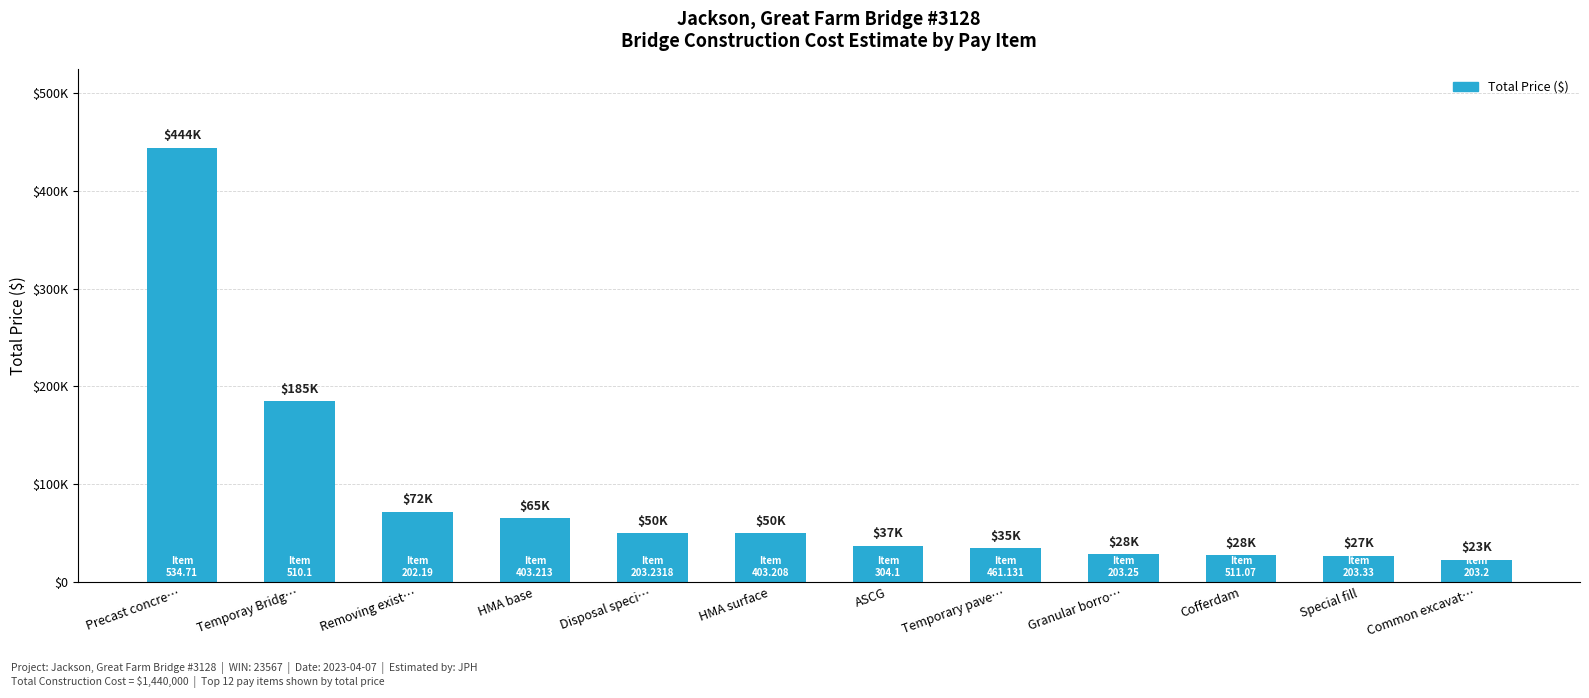

What is the ratio of the value at HMA base to the value at Granular borro…?

2.3